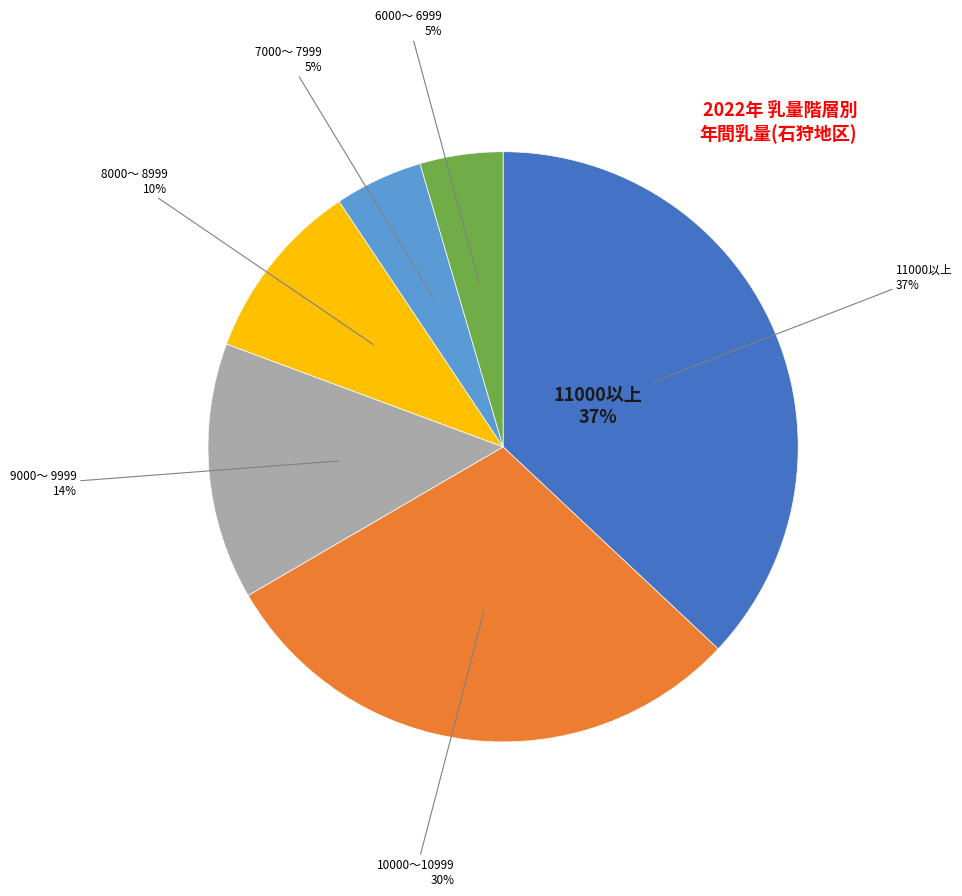

Is 10000～10999 the majority of the pie?

No